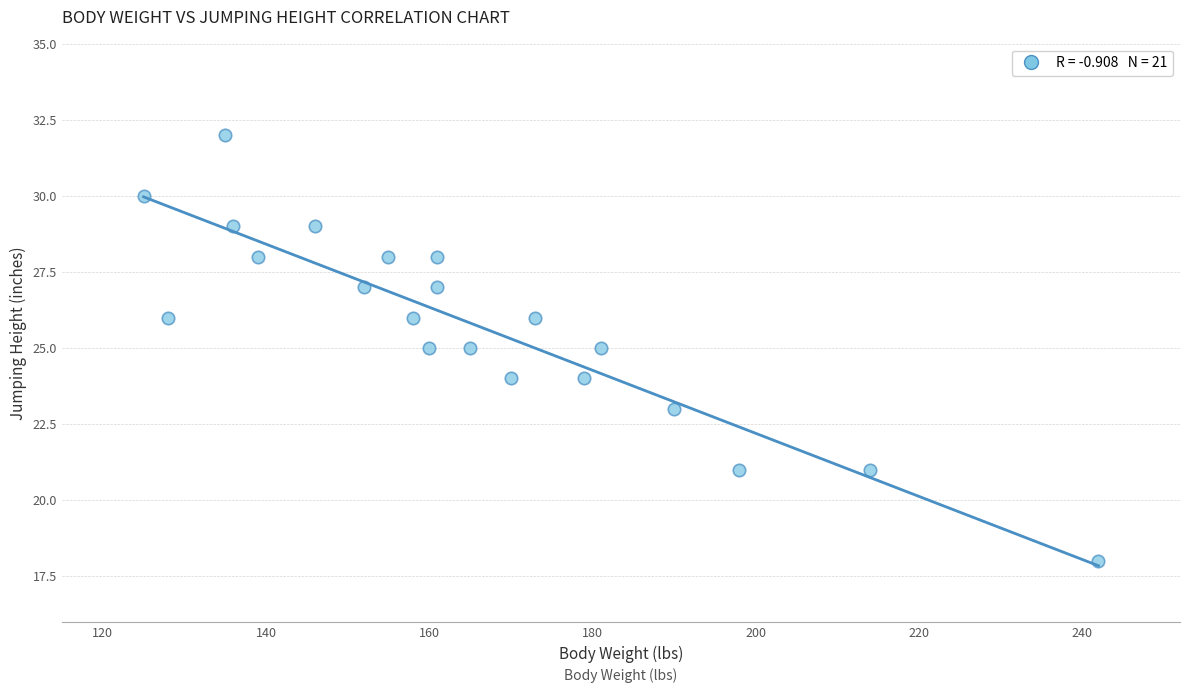

What is the range of X values (max minus min)?

117